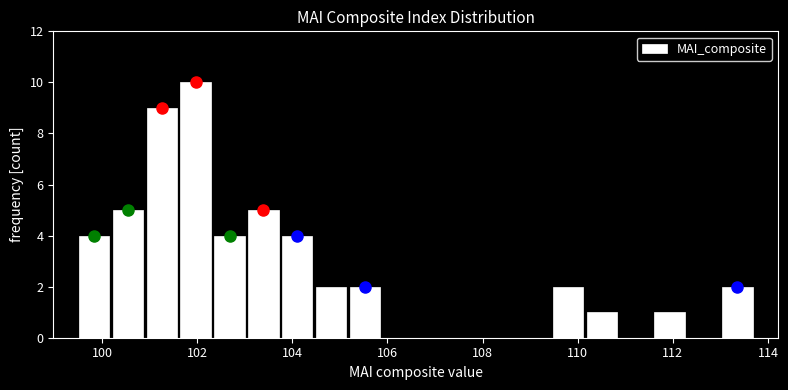

Read against the x-axis, roughly where is the centre of the tallest bar?

102.0